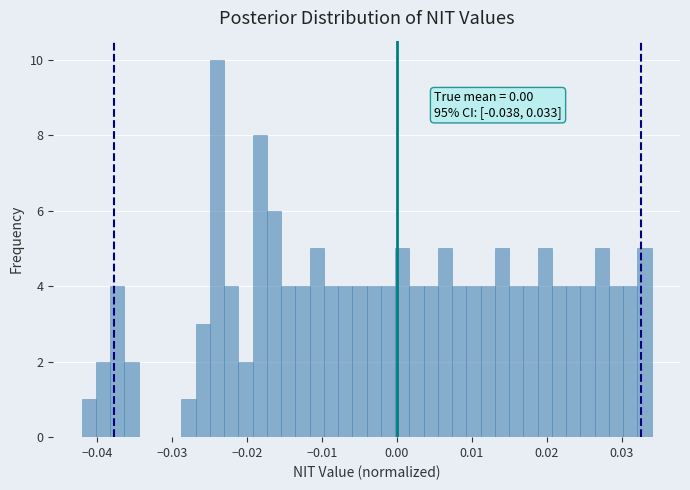

Read against the x-axis, roughly where is the centre of the tallest bar?

-0.024